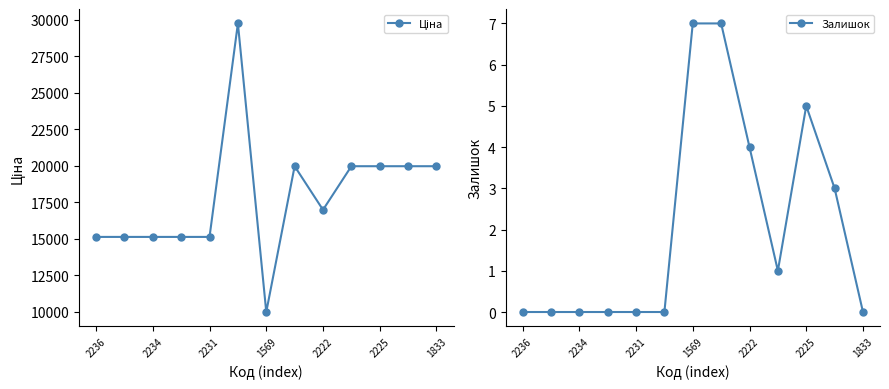

The Залишок series shows -3 at 2234. True or false?

False